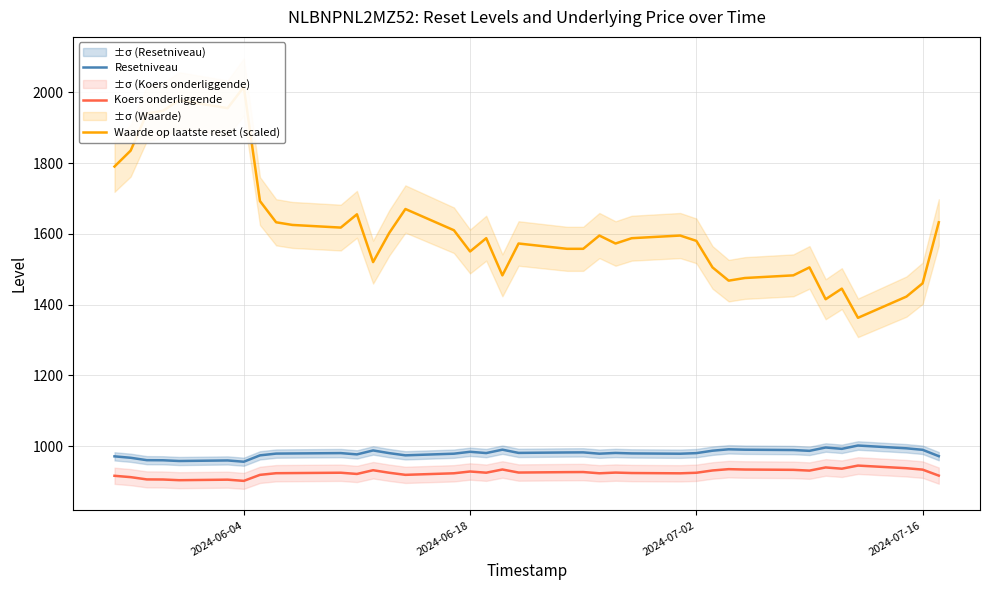

True or false: Koers onderliggende and Resetniveau cross at least once.

False